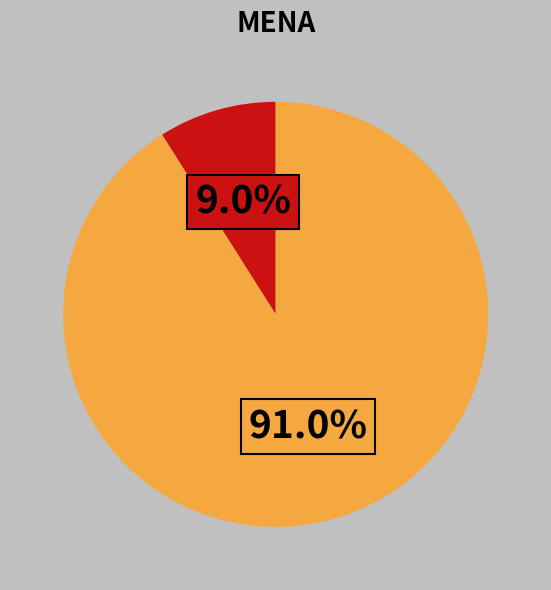

Does any single category account for the majority?

Yes